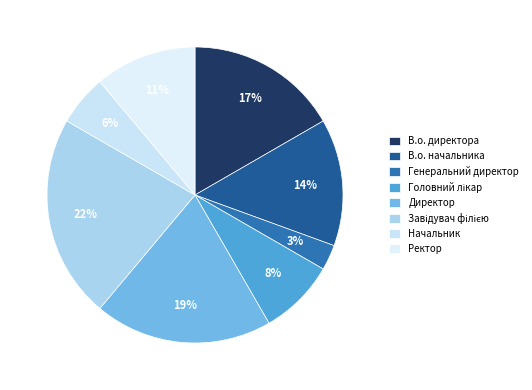

How many segments does this pie chart have?

8